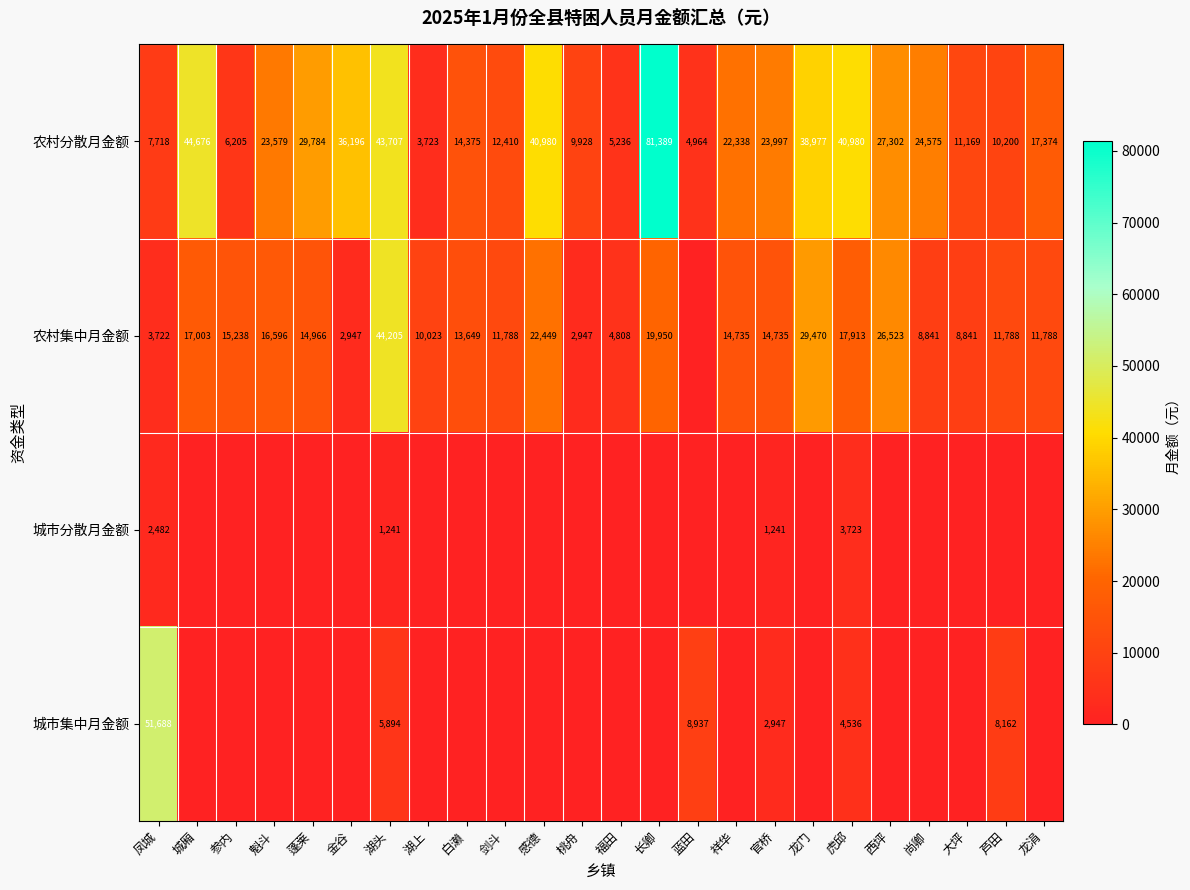

Is the value of 城市集中月金额 at 凤城 greater than the value of 农村集中月金额 at 福田?

Yes